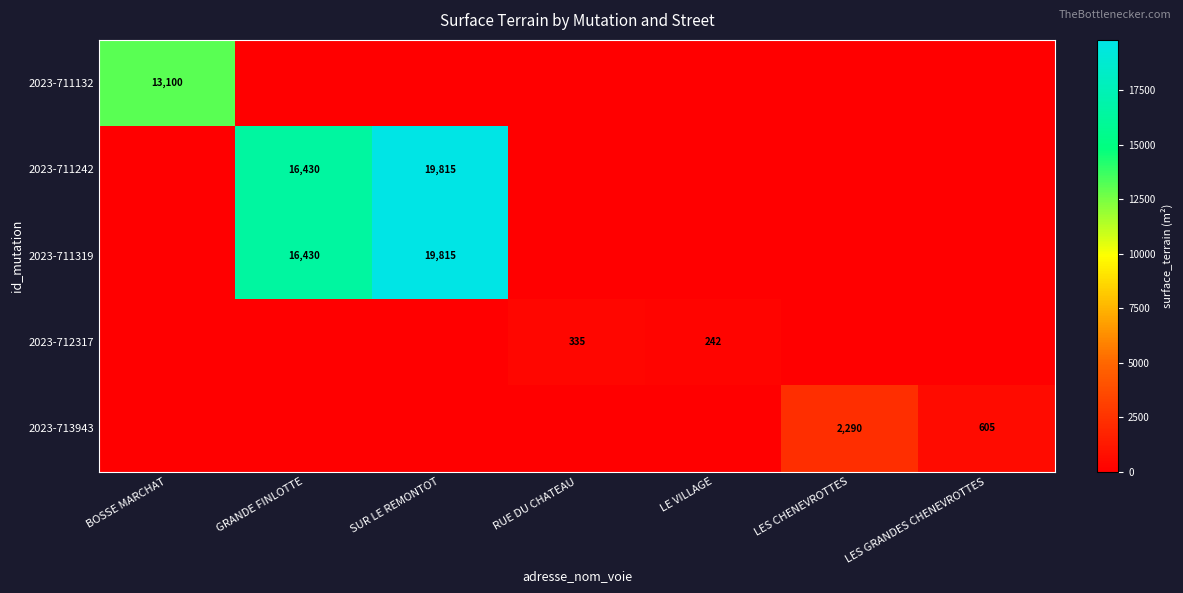

The 2023-711242 series shows 31090 at SUR LE REMONTOT. True or false?

False